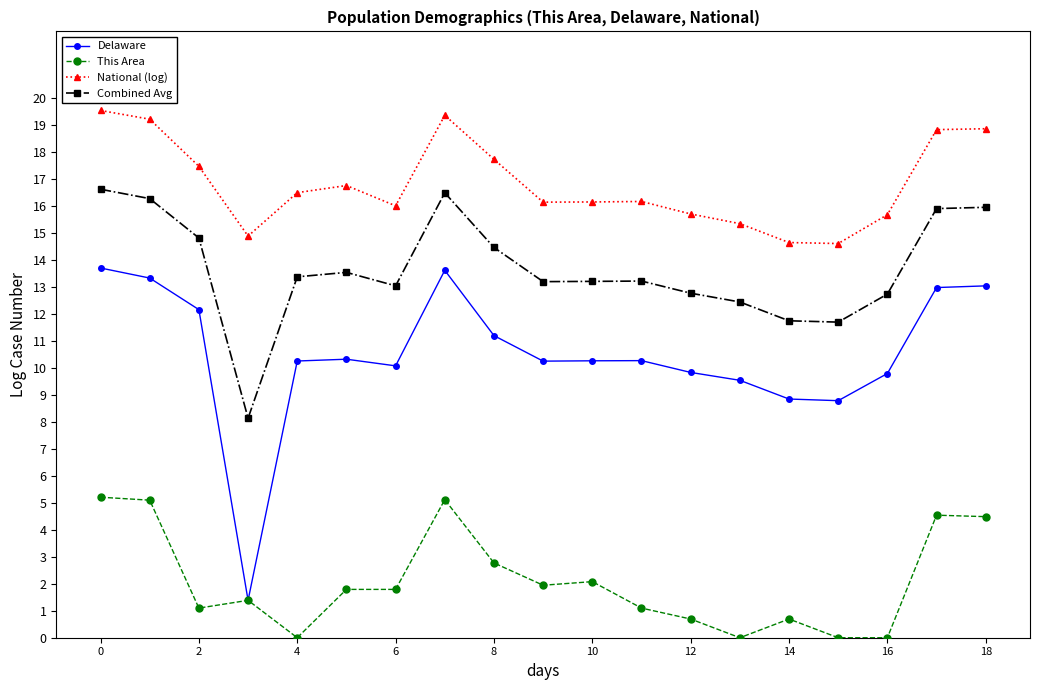

Rank the series by their maximum value, from lowest to highest.

This Area, Delaware, Combined Avg, National (log)